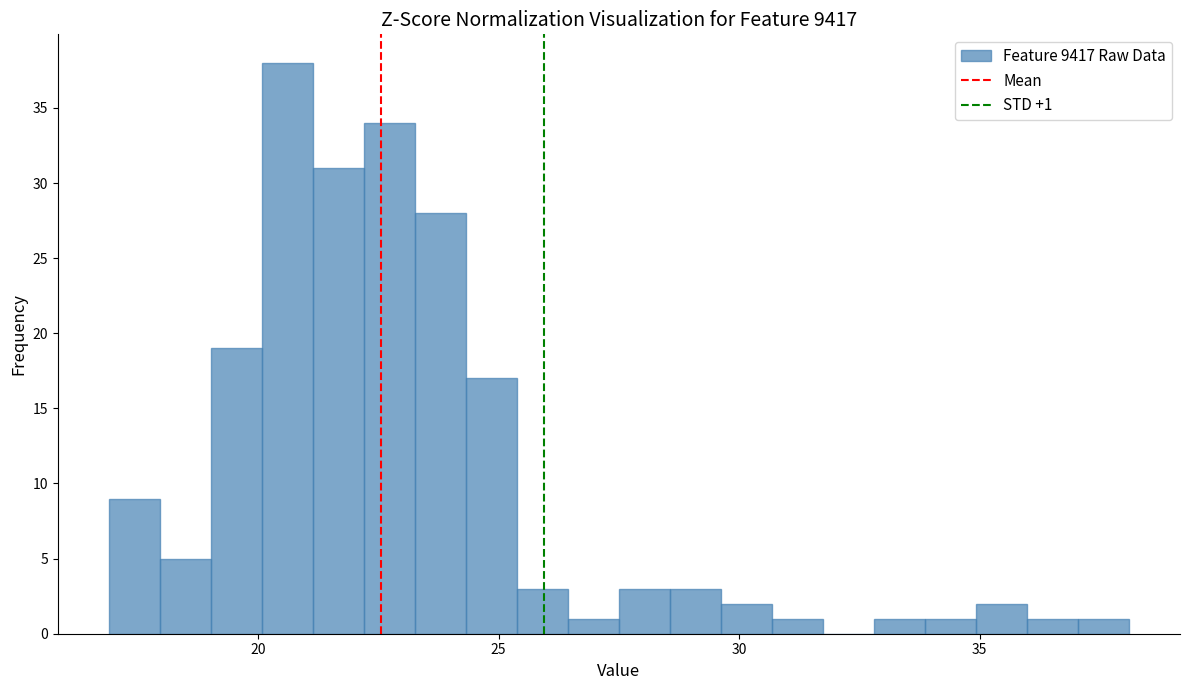

Read against the x-axis, roughly where is the centre of the tallest bar?

20.5